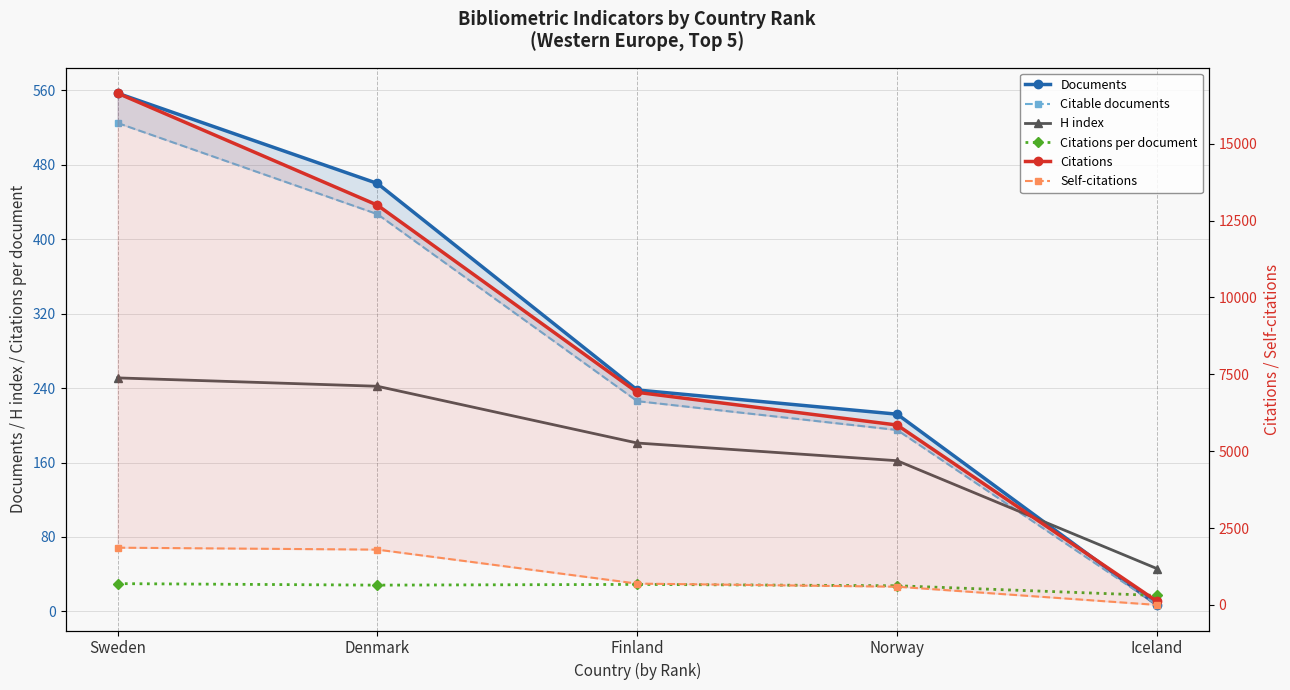

What is the average value of the H index series?

176.4